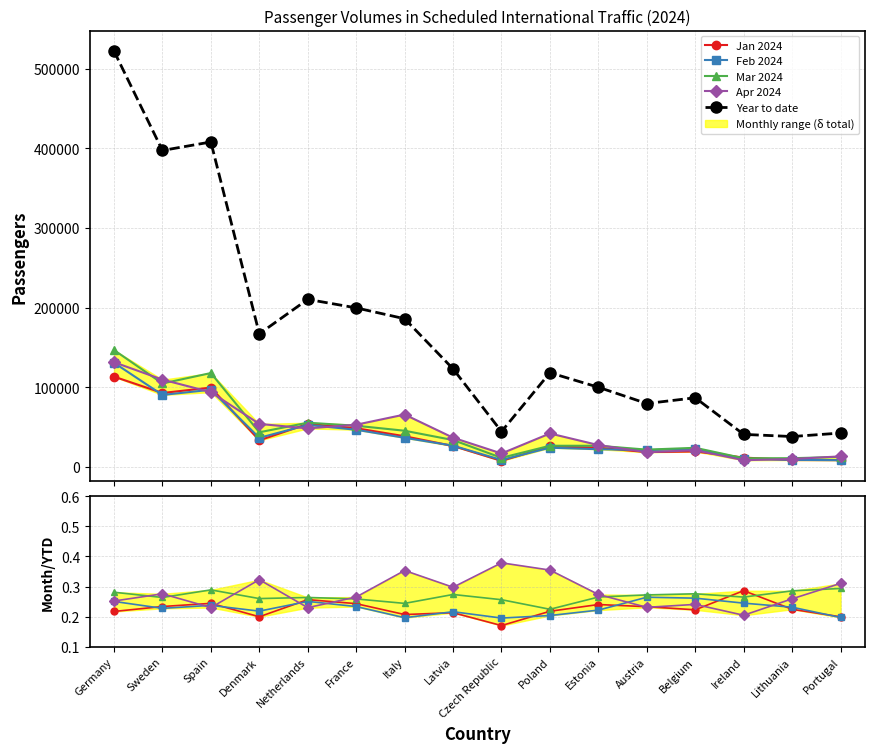

Where is Jan 2024 nearest to the value 0?

Czech Republic